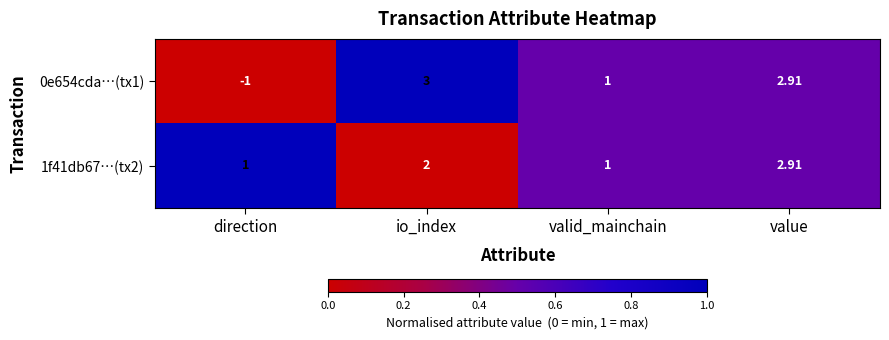

Is the value of 0e654cda…(tx1) at direction greater than the value of 1f41db67…(tx2) at value?

No